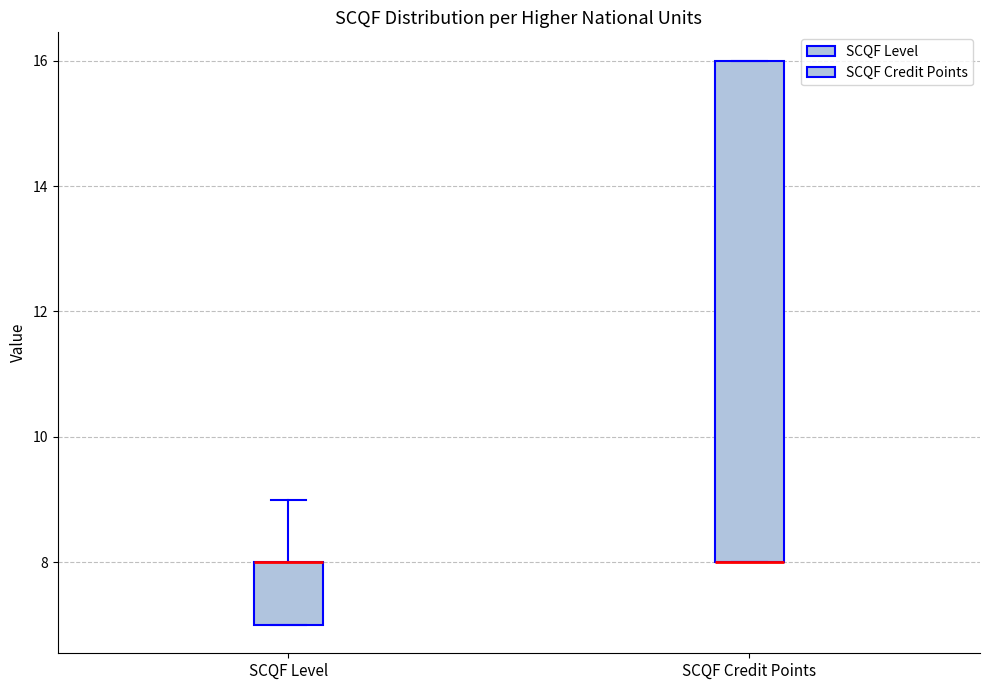

Reading left to right, read every box against the y-axis: the position of its median line, the range the box covers, and the ends of its whiskers. The values are not printed on the chart, so give them approximately, as read against the axis.

SCQF Level: median 8 (drawn on the box's upper edge), box 7 to 8, whiskers 7 to 9
SCQF Credit Points: median 8 (drawn on the box's lower edge), box 8 to 16, whiskers 8 to 16